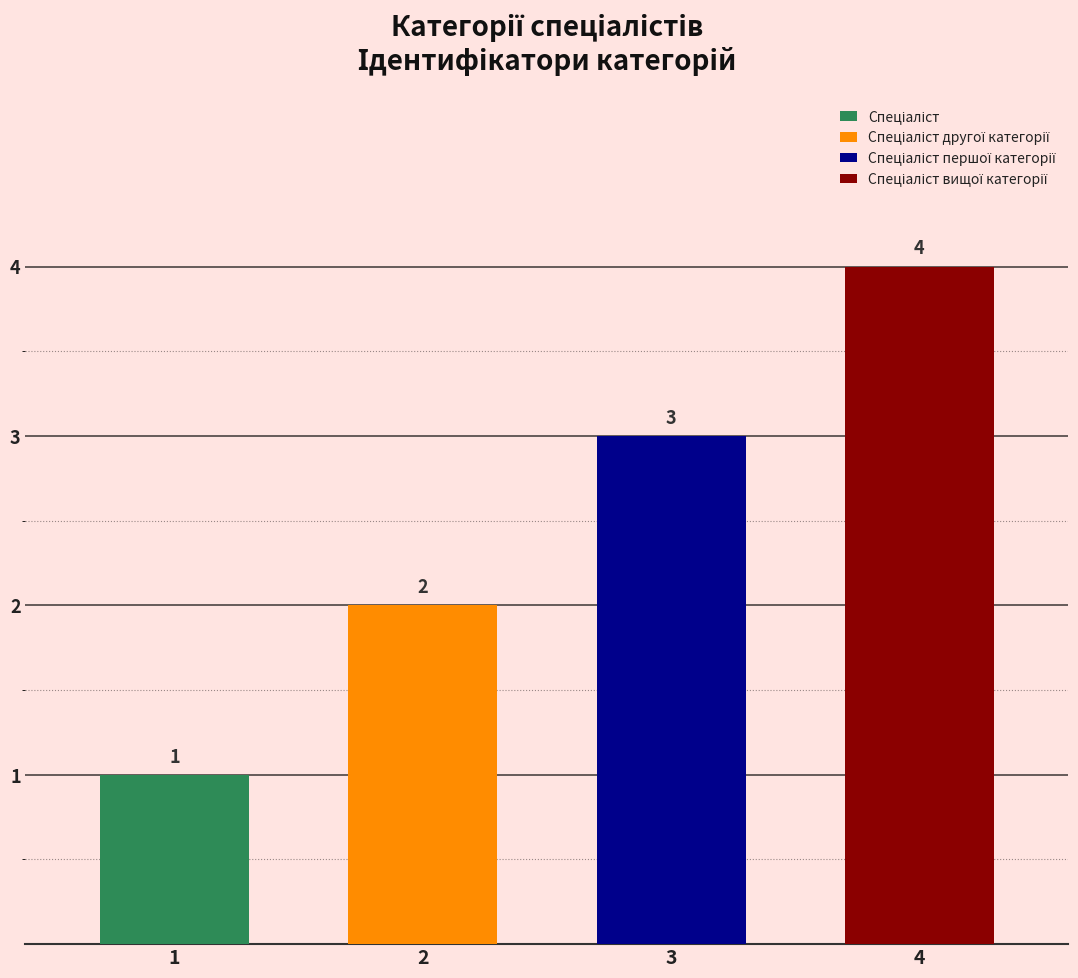

Where is the data nearest to the value 2?

Спеціаліст другої категорії